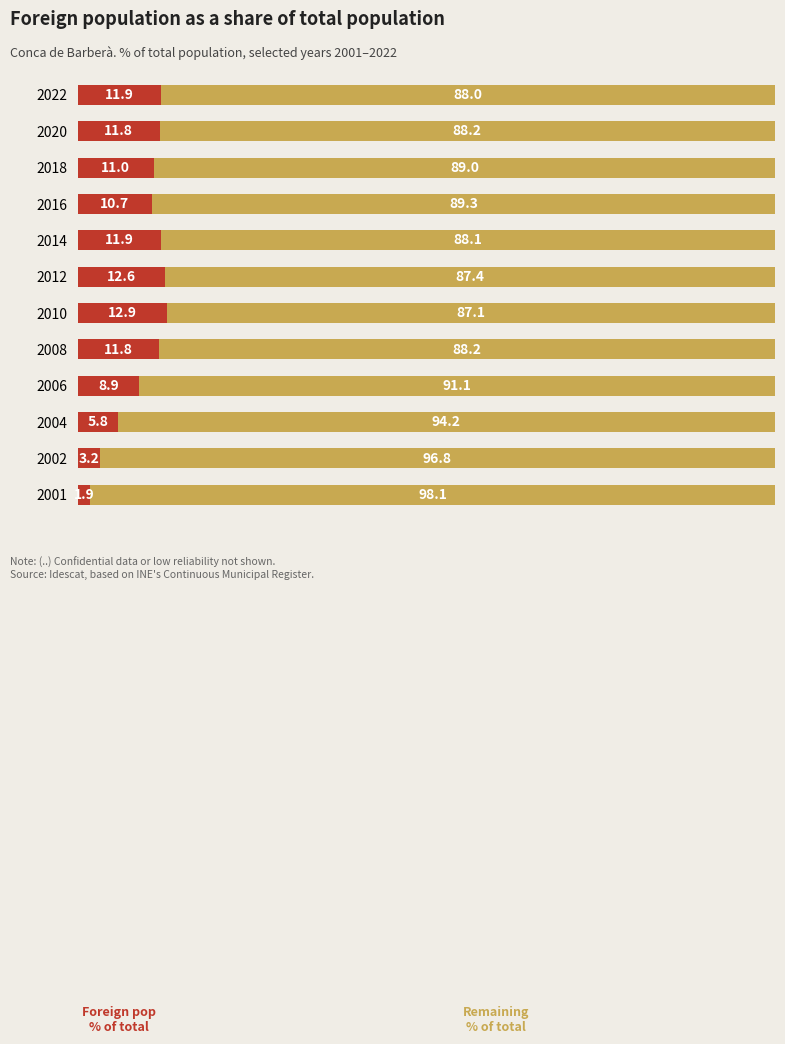

What is the total value across all series at 2012?

100.0